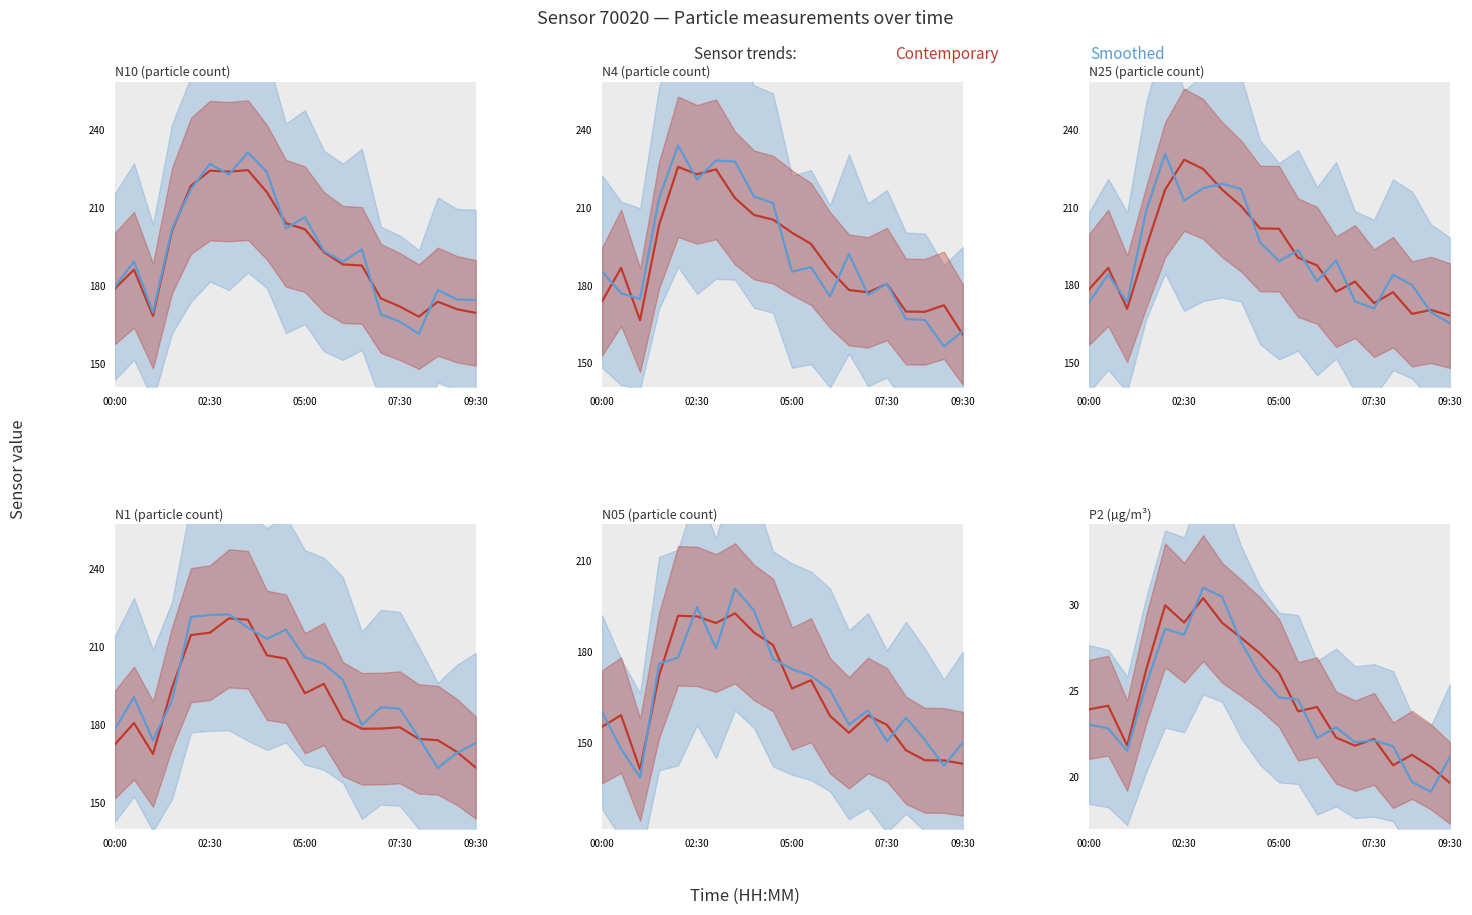

What is the average value of the Contemporary series?

24.6